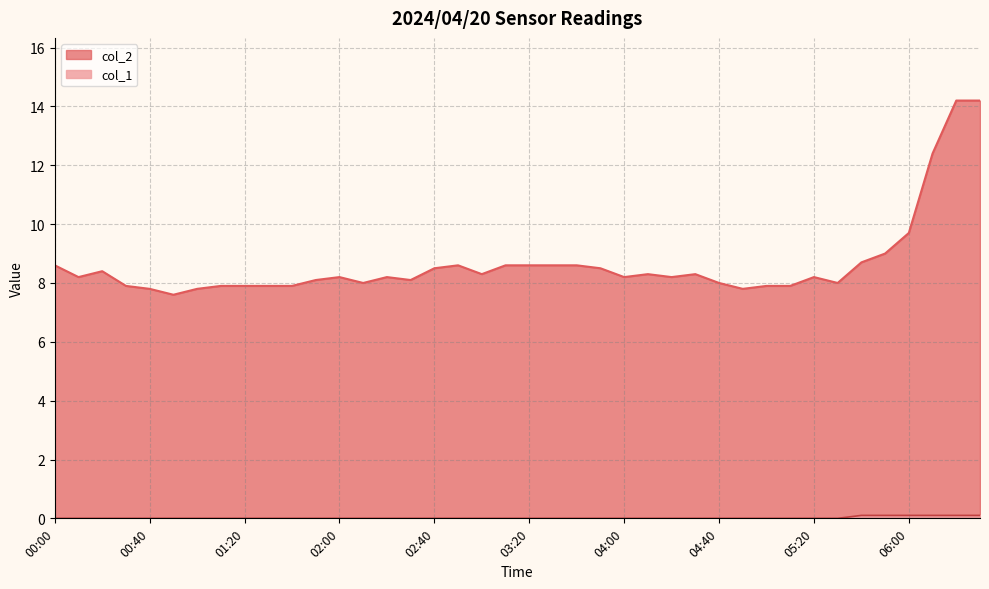

What is the label of the 38th point from the left?

06:10